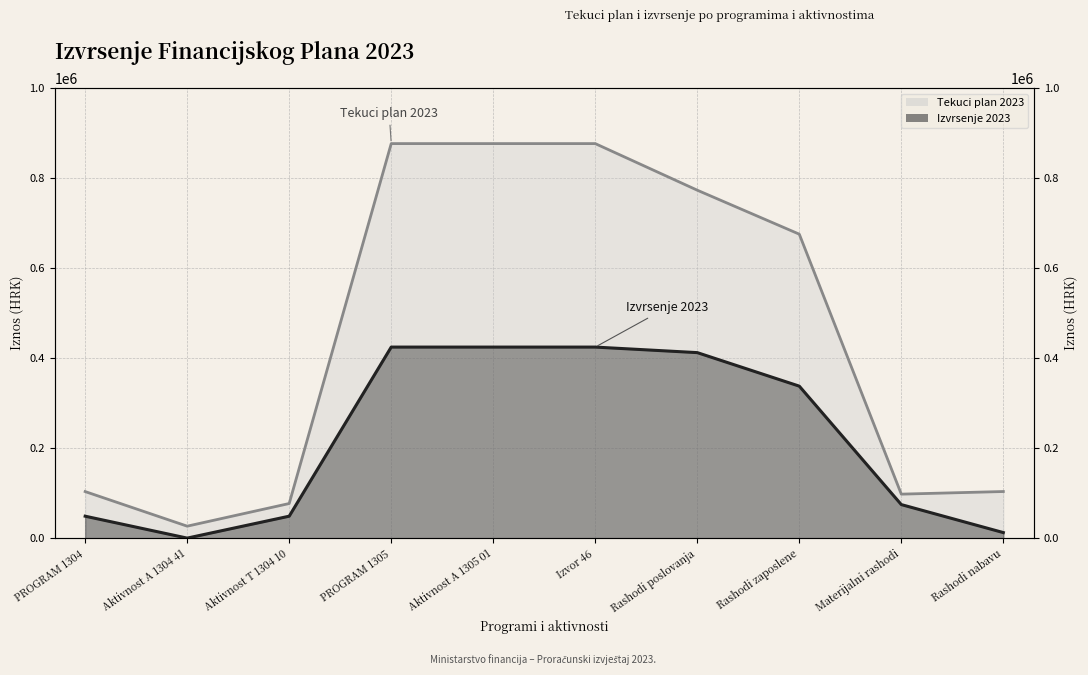

List the labels in order of Izvrsenje 2023 value, largest first.

PROGRAM 1305, Aktivnost A 1305 01, Izvor 46, Rashodi poslovanja, Rashodi zaposlene, Materijalni rashodi, PROGRAM 1304, Aktivnost T 1304 10, Rashodi nabavu, Aktivnost A 1304 41